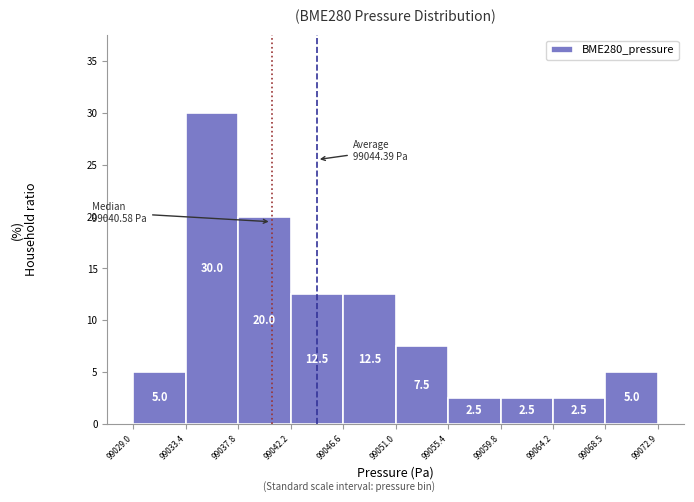

Reading left to right, transcribe this chart: for each bar, give the range it covers on the x-axis and its height.

99029.0 to 99033.4: 5.0
99033.4 to 99037.8: 30.0
99037.8 to 99042.2: 20.0
99042.2 to 99046.6: 12.5
99046.6 to 99051.0: 12.5
99051.0 to 99055.4: 7.5
99055.4 to 99059.8: 2.5
99059.8 to 99064.2: 2.5
99064.2 to 99068.5: 2.5
99068.5 to 99072.9: 5.0